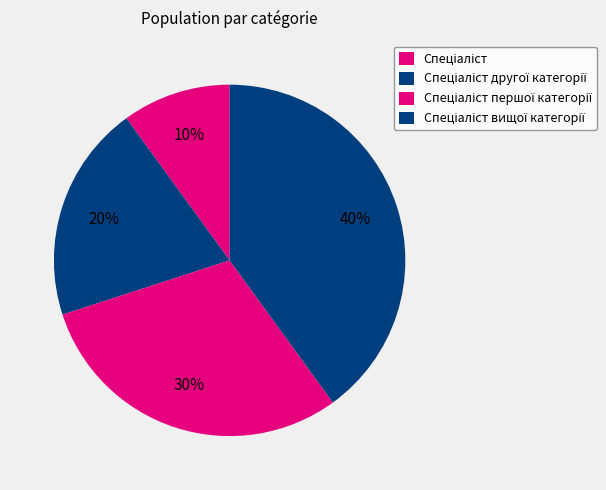

How many slices are in this pie chart?

4